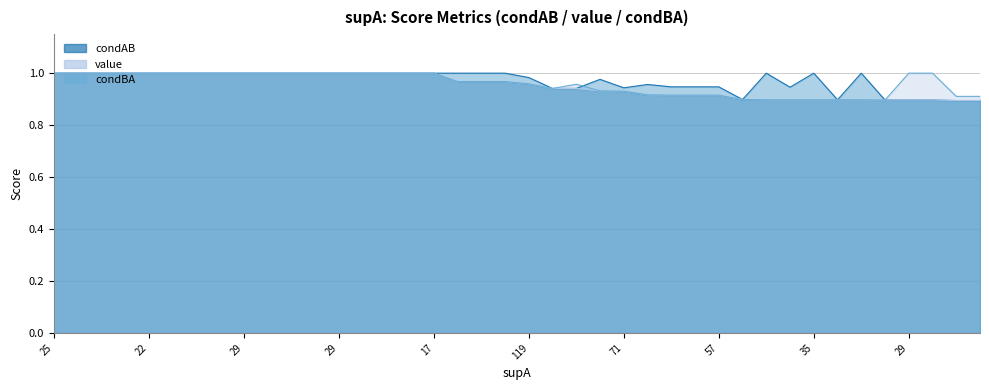

List the labels in order of value value, smallest first.

57, 57, 29, 29, 29, 35, 37, 35, 39, 35, 69, 57, 57, 57, 69, 71, 42, 17, 119, 119, 30, 30, 30, 25, 25, 25, 25, 22, 22, 22, 29, 29, 29, 29, 29, 29, 29, 29, 29, 17